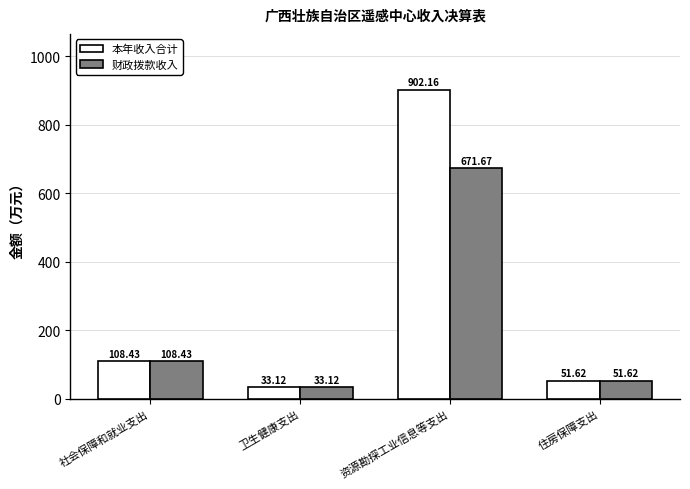

Reading right to left, extract all data points from this chart.

本年收入合计: 51.6	902.2	33.1	108.4
财政拨款收入: 51.6	671.7	33.1	108.4